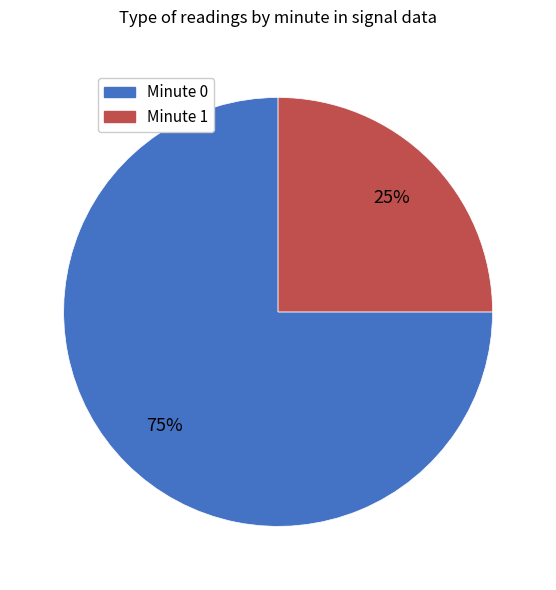

Between Minute 0 and Minute 1, which is larger?

Minute 0